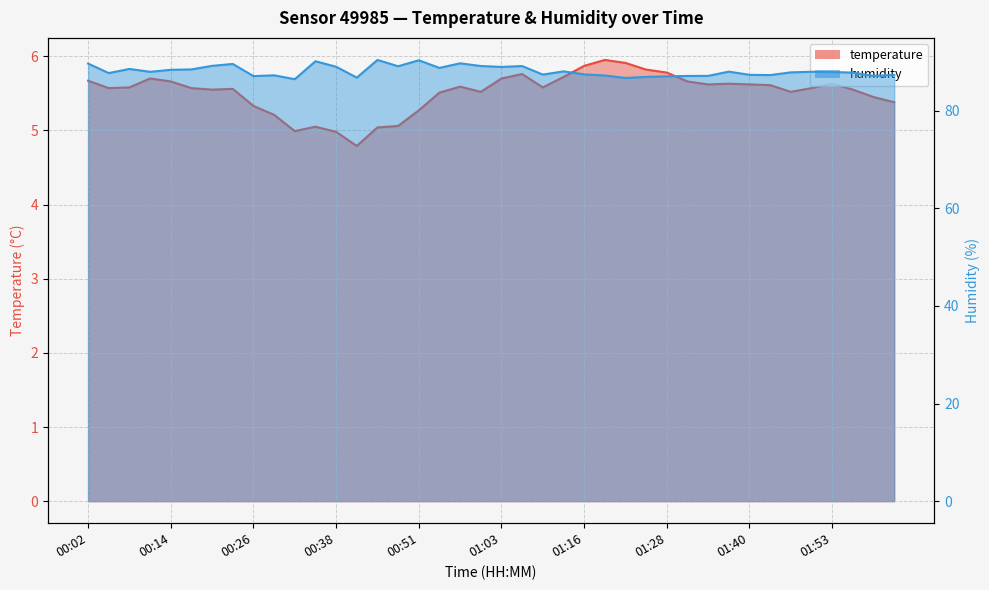

Where is the first local maximum for temperature?

00:11